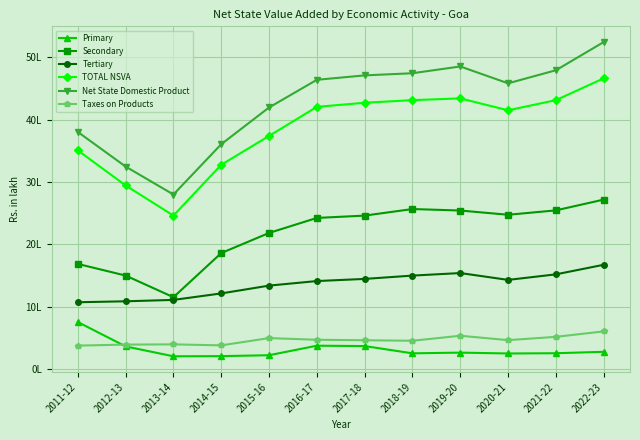

What is the minimum value for Net State Domestic Product?

2797110.2